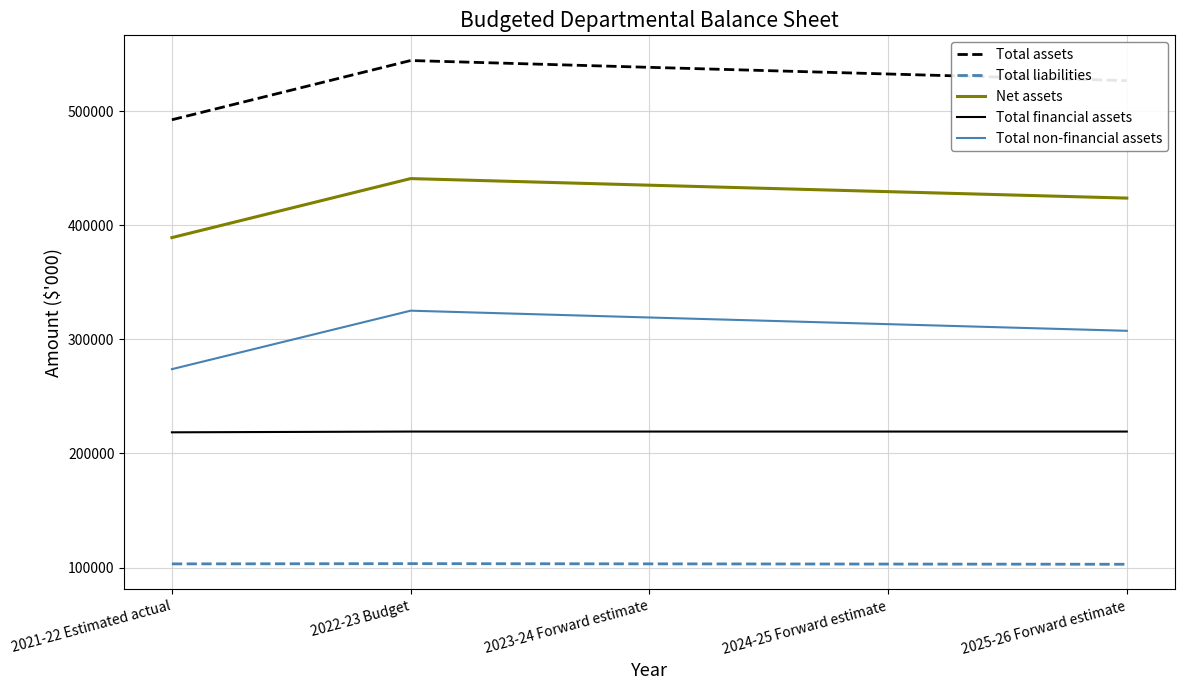

What is the difference between the Total financial assets values at 2021-22 Estimated actual and 2023-24 Forward estimate?

667